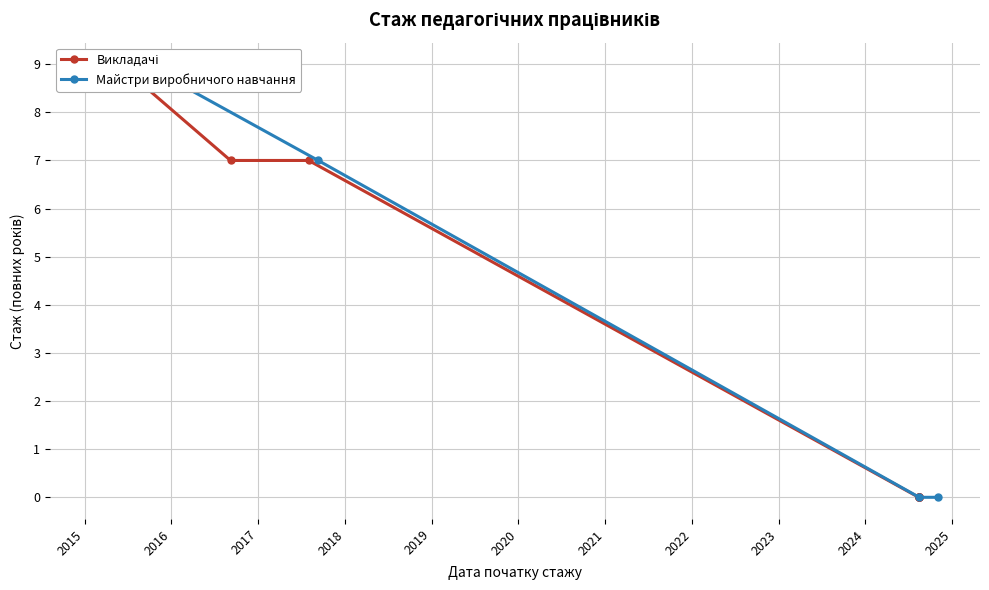

What is the change in value from 2017-08-01 to 2024-08-15?

-7